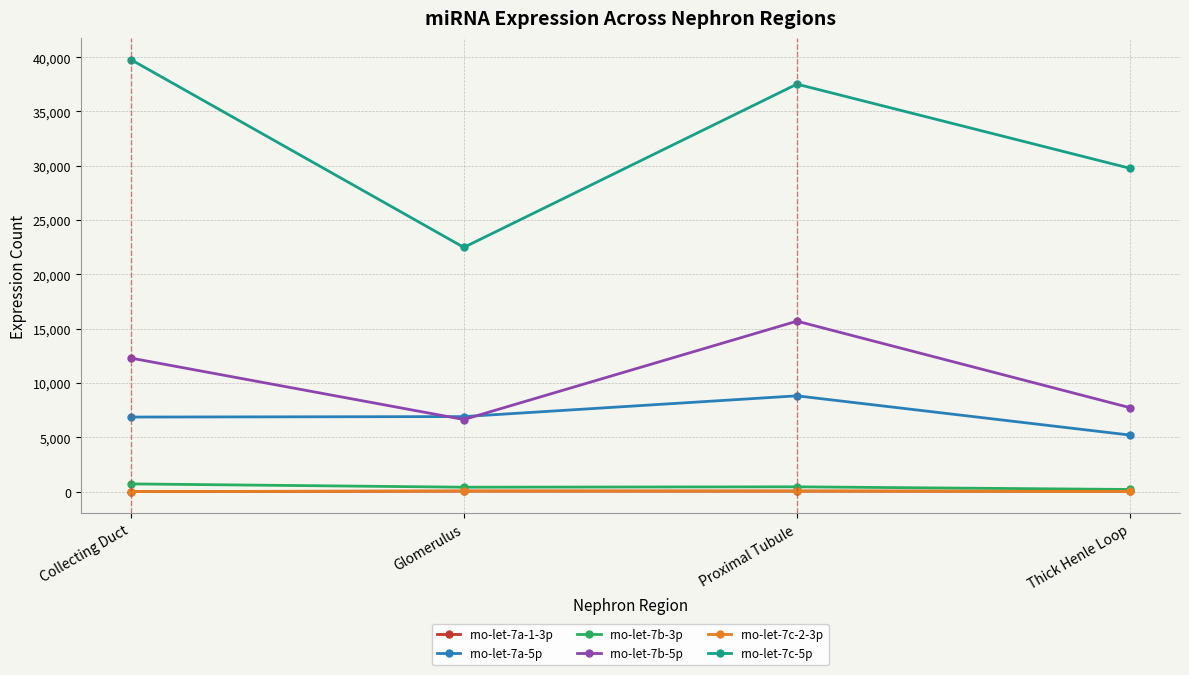

What value does the rno-let-7b-3p series have at Proximal Tubule?

444.8